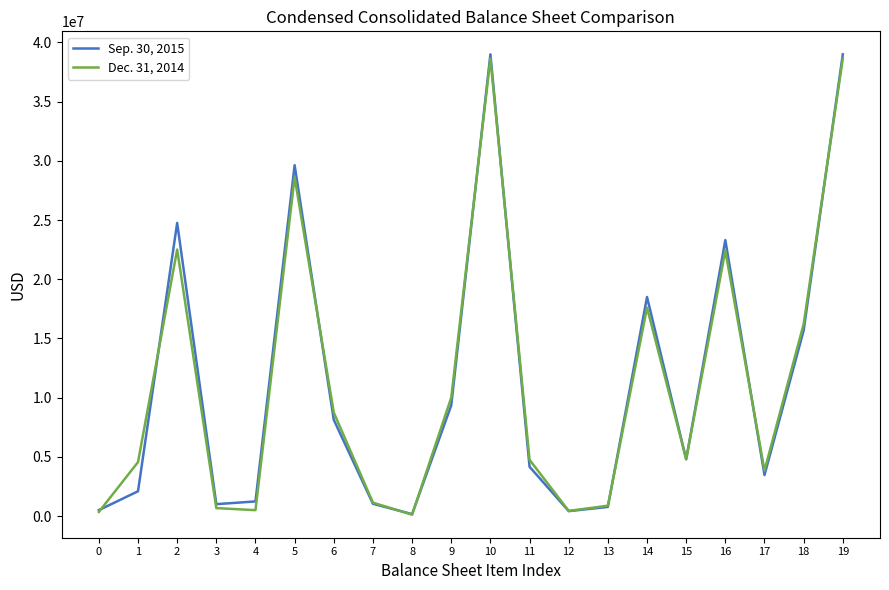

What is the difference between the maximum and minimum values in the Dec. 31, 2014 series?

38508231